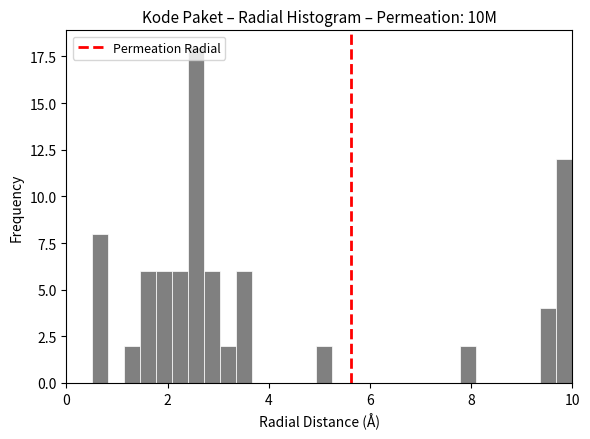

Around what value on the x-axis is the tallest bar? Give the approximate position of its centre, as read against the axis.

2.6